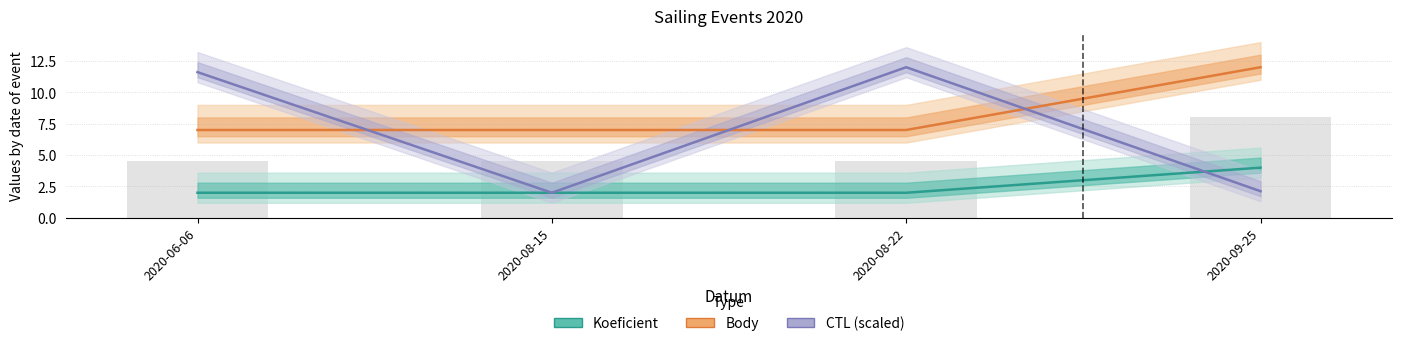

What is the spread (max minus min) of values at 2020-06-06?

9.6